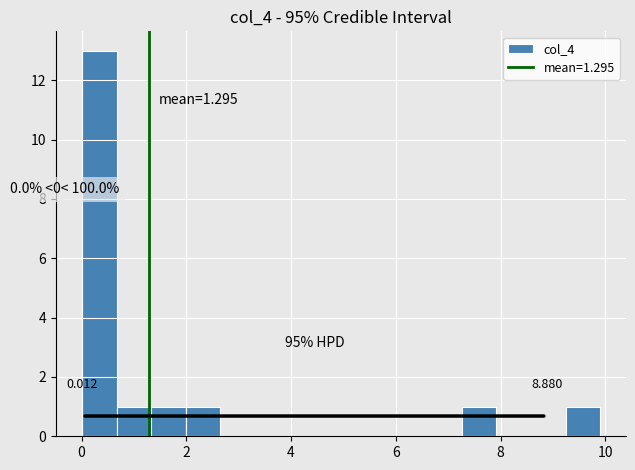

Around what value on the x-axis is the tallest bar? Give the approximate position of its centre, as read against the axis.

0.4